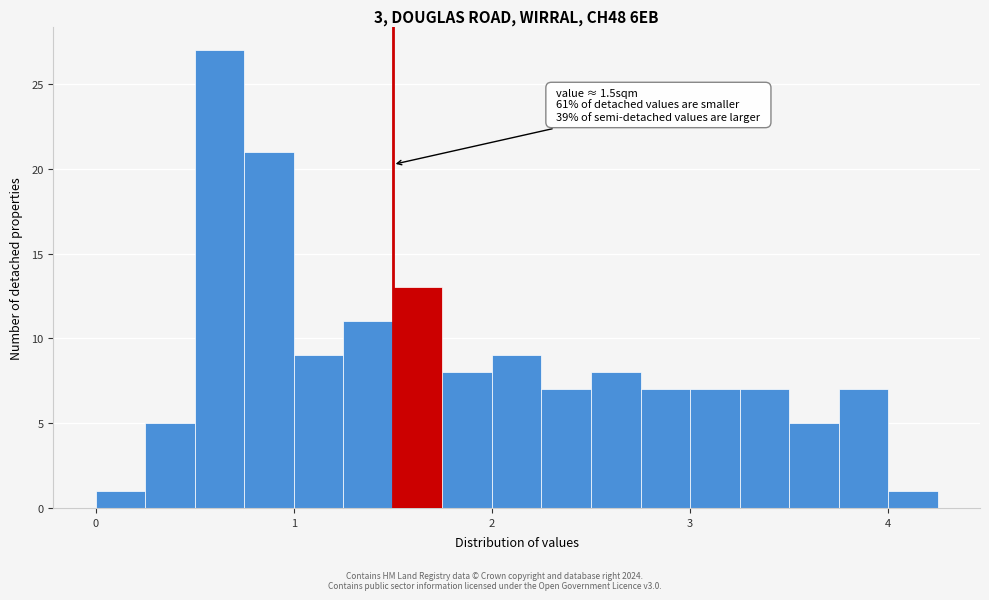

Read against the x-axis, roughly where is the centre of the tallest bar?

0.6